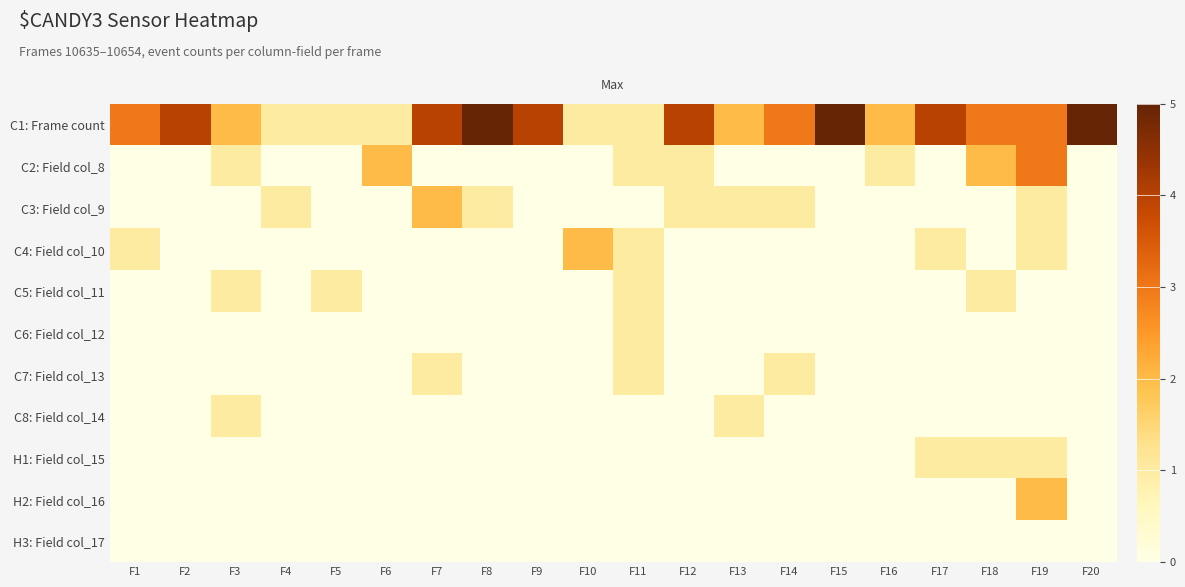

Reading right to left, list all the values displayed in this chart.

C1: Frame count: F20=5	F19=3	F18=3	F17=4	F16=2	F15=5	F14=3	F13=2	F12=4	F11=1	F10=1	F9=4	F8=5	F7=4	F6=1	F5=1	F4=1	F3=2	F2=4	F1=3
C2: Field col_8: F20=0	F19=3	F18=2	F17=0	F16=1	F15=0	F14=0	F13=0	F12=1	F11=1	F10=0	F9=0	F8=0	F7=0	F6=2	F5=0	F4=0	F3=1	F2=0	F1=0
C3: Field col_9: F20=0	F19=1	F18=0	F17=0	F16=0	F15=0	F14=1	F13=1	F12=1	F11=0	F10=0	F9=0	F8=1	F7=2	F6=0	F5=0	F4=1	F3=0	F2=0	F1=0
C4: Field col_10: F20=0	F19=1	F18=0	F17=1	F16=0	F15=0	F14=0	F13=0	F12=0	F11=1	F10=2	F9=0	F8=0	F7=0	F6=0	F5=0	F4=0	F3=0	F2=0	F1=1
C5: Field col_11: F20=0	F19=0	F18=1	F17=0	F16=0	F15=0	F14=0	F13=0	F12=0	F11=1	F10=0	F9=0	F8=0	F7=0	F6=0	F5=1	F4=0	F3=1	F2=0	F1=0
C6: Field col_12: F20=0	F19=0	F18=0	F17=0	F16=0	F15=0	F14=0	F13=0	F12=0	F11=1	F10=0	F9=0	F8=0	F7=0	F6=0	F5=0	F4=0	F3=0	F2=0	F1=0
C7: Field col_13: F20=0	F19=0	F18=0	F17=0	F16=0	F15=0	F14=1	F13=0	F12=0	F11=1	F10=0	F9=0	F8=0	F7=1	F6=0	F5=0	F4=0	F3=0	F2=0	F1=0
C8: Field col_14: F20=0	F19=0	F18=0	F17=0	F16=0	F15=0	F14=0	F13=1	F12=0	F11=0	F10=0	F9=0	F8=0	F7=0	F6=0	F5=0	F4=0	F3=1	F2=0	F1=0
H1: Field col_15: F20=0	F19=1	F18=1	F17=1	F16=0	F15=0	F14=0	F13=0	F12=0	F11=0	F10=0	F9=0	F8=0	F7=0	F6=0	F5=0	F4=0	F3=0	F2=0	F1=0
H2: Field col_16: F20=0	F19=2	F18=0	F17=0	F16=0	F15=0	F14=0	F13=0	F12=0	F11=0	F10=0	F9=0	F8=0	F7=0	F6=0	F5=0	F4=0	F3=0	F2=0	F1=0
H3: Field col_17: F20=0	F19=0	F18=0	F17=0	F16=0	F15=0	F14=0	F13=0	F12=0	F11=0	F10=0	F9=0	F8=0	F7=0	F6=0	F5=0	F4=0	F3=0	F2=0	F1=0